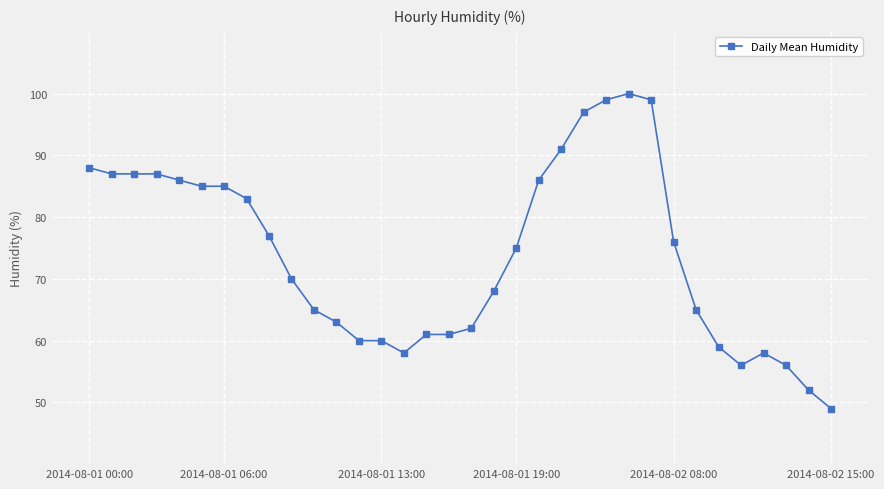

True or false: there are more than 1 points higher than both neighbors.

True